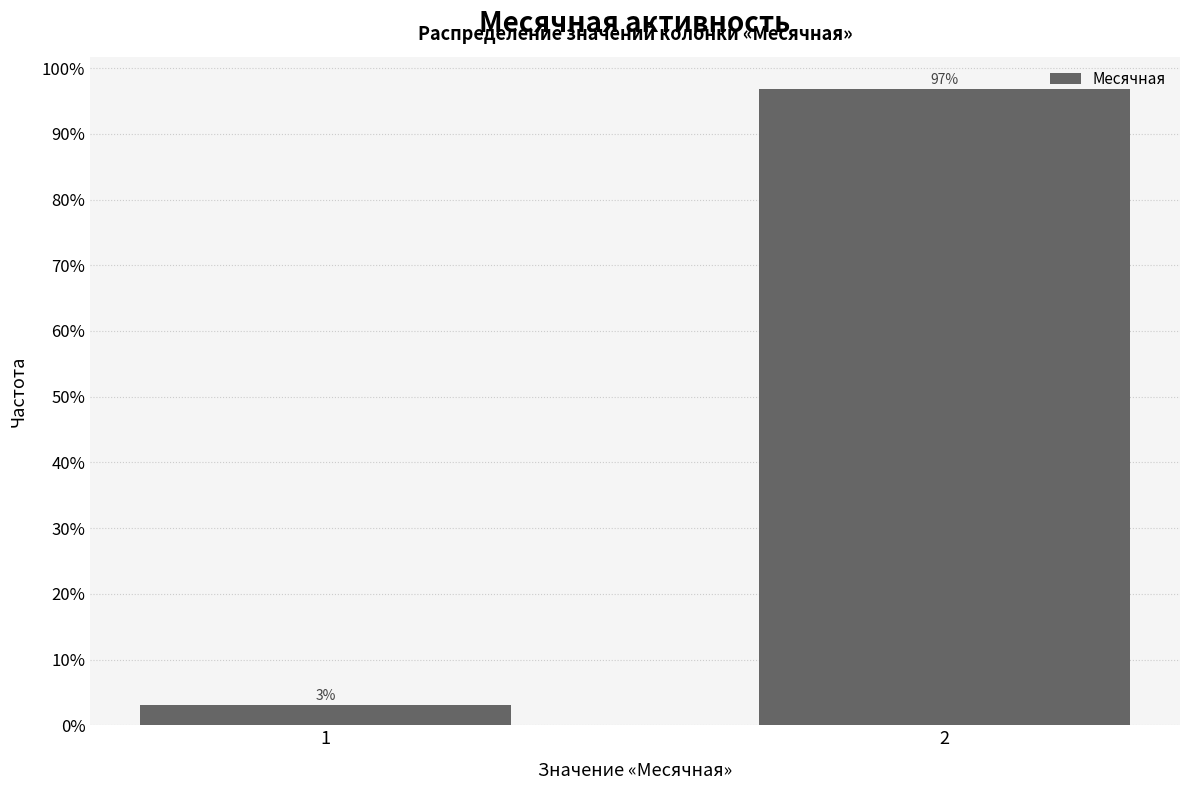

What is the maximum value shown in the chart?

96.9